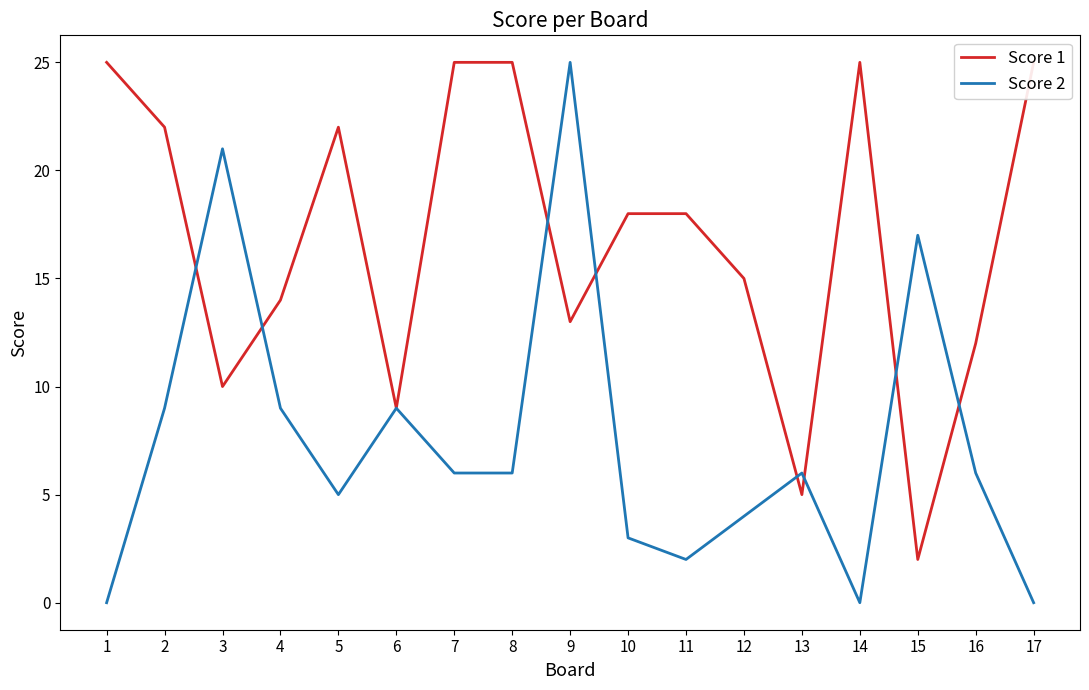

What is the sum of the Score 1 values at 8 and 7?

50